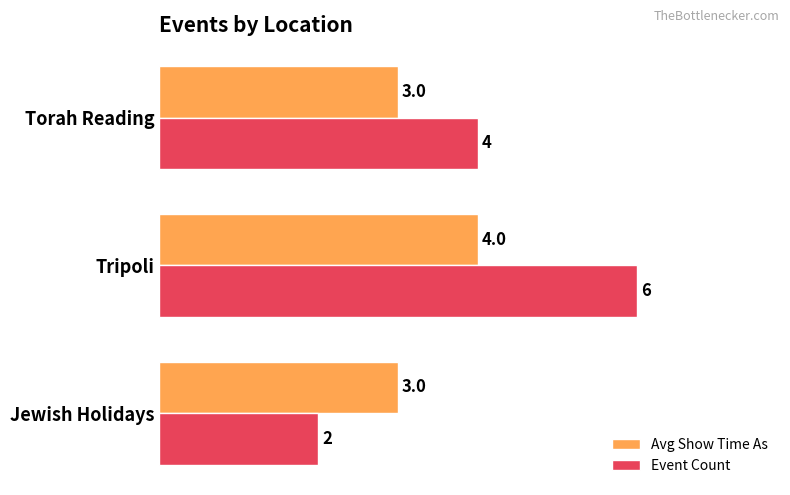

The value of Event Count at Jewish Holidays is 2. True or false?

True